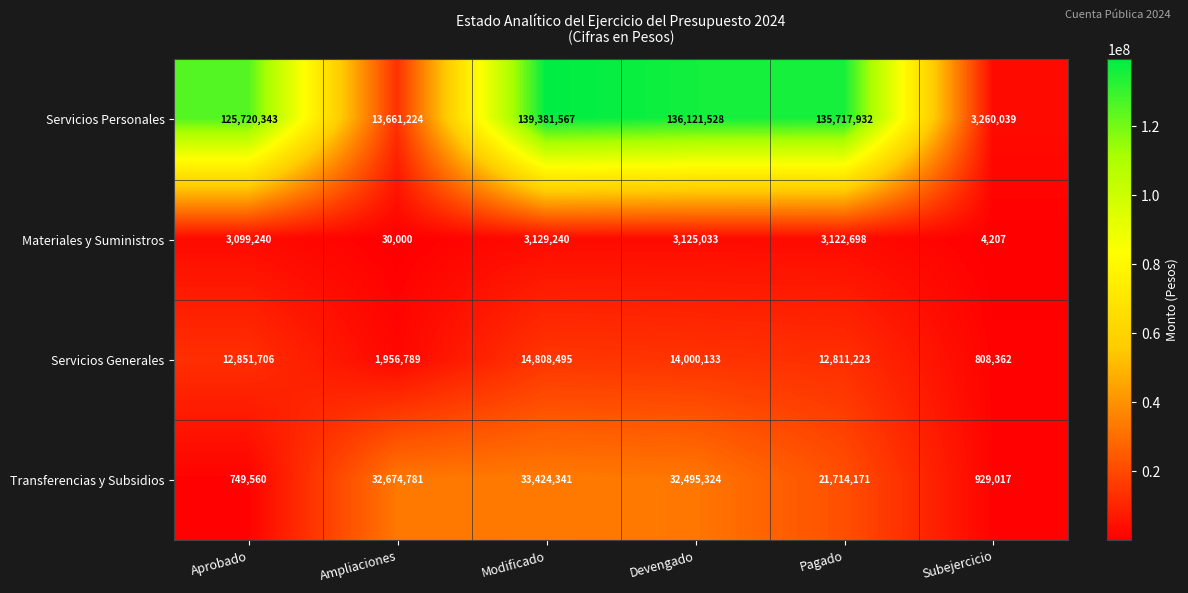

What is the difference between the maximum and minimum values in the Materiales y Suministros series?

3125033